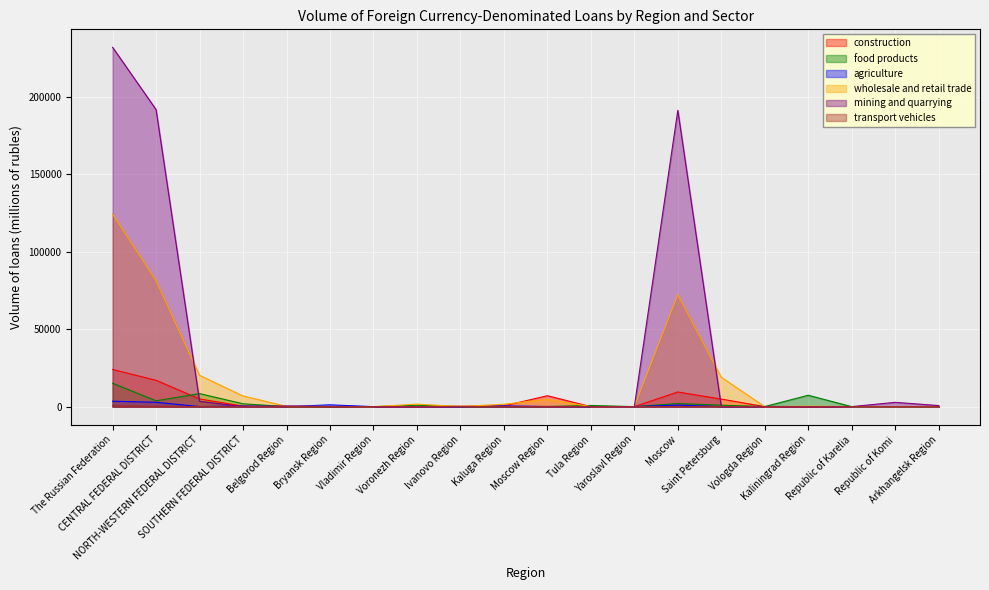

Rank the categories by agriculture value from highest to lowest.

The Russian Federation, CENTRAL FEDERAL DISTRICT, Bryansk Region, Moscow, Kaluga Region, SOUTHERN FEDERAL DISTRICT, Moscow Region, Vologda Region, NORTH-WESTERN FEDERAL DISTRICT, Kaliningrad Region, Belgorod Region, Voronezh Region, Vladimir Region, Ivanovo Region, Tula Region, Yaroslavl Region, Saint Petersburg, Republic of Karelia, Republic of Komi, Arkhangelsk Region